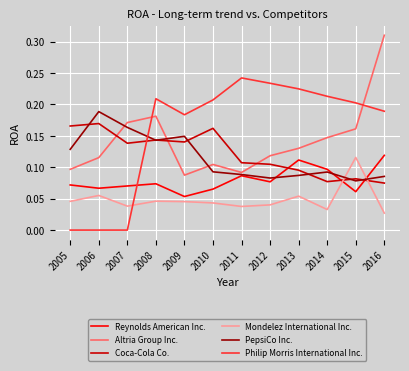

Is it true that Reynolds American Inc. equals 0.1 at 2015?

True